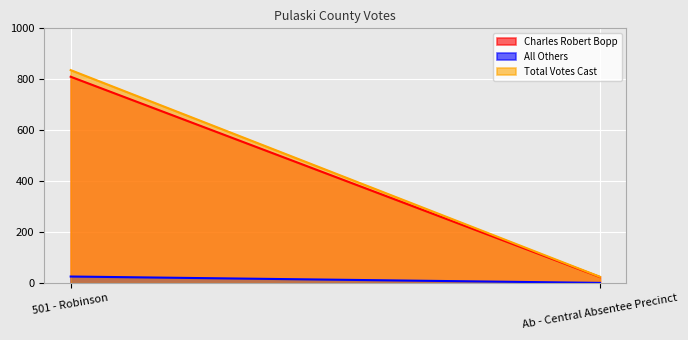

What is the difference between the maximum and minimum values in the Total Votes Cast series?

811